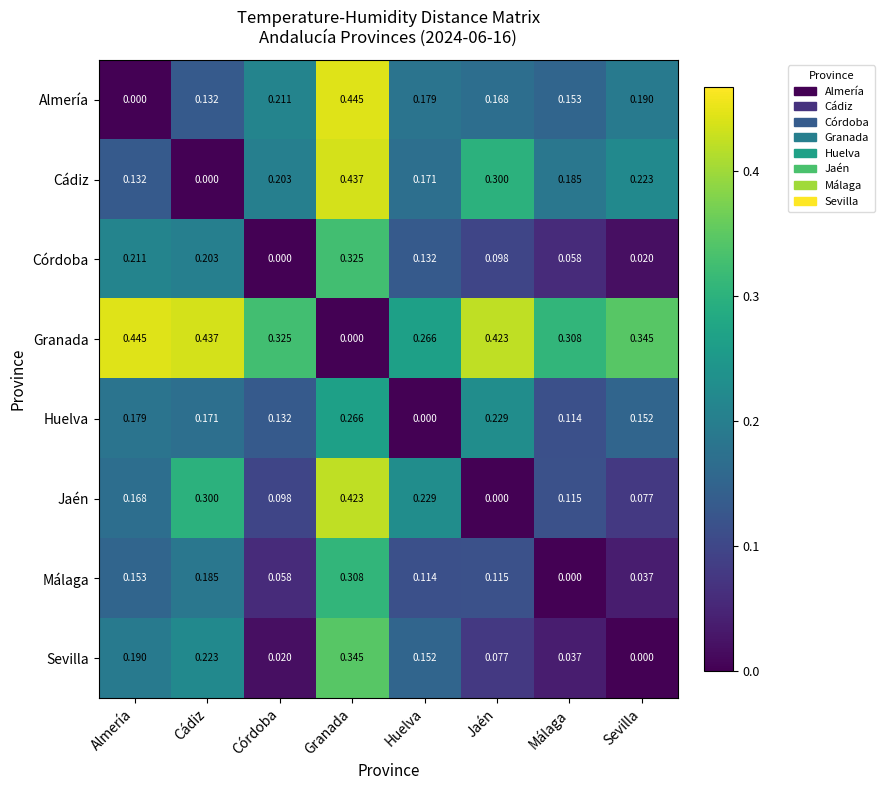

How many distinct data groups are displayed?

8